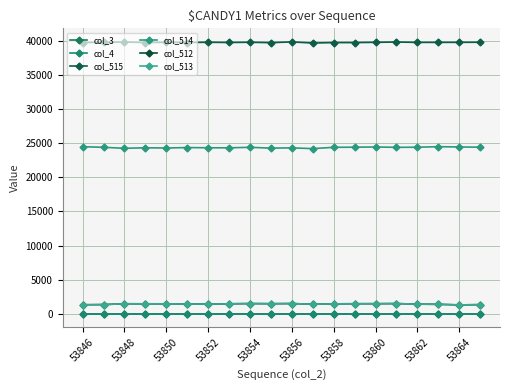

Is this an area chart (filled region under the line)?

No